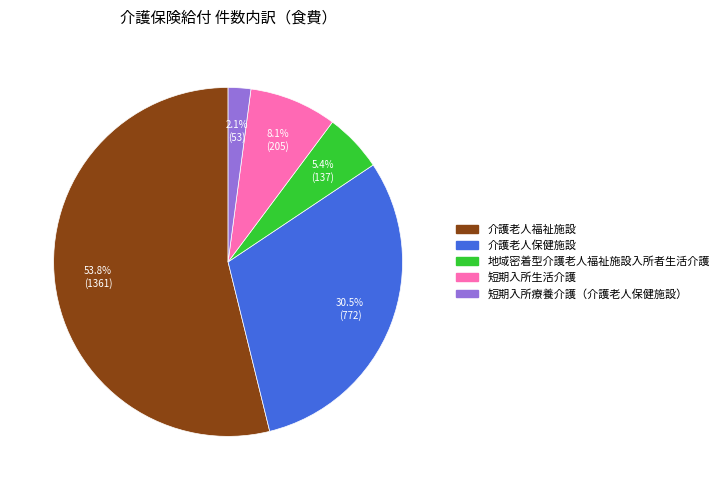

Is there a majority slice in this chart?

Yes